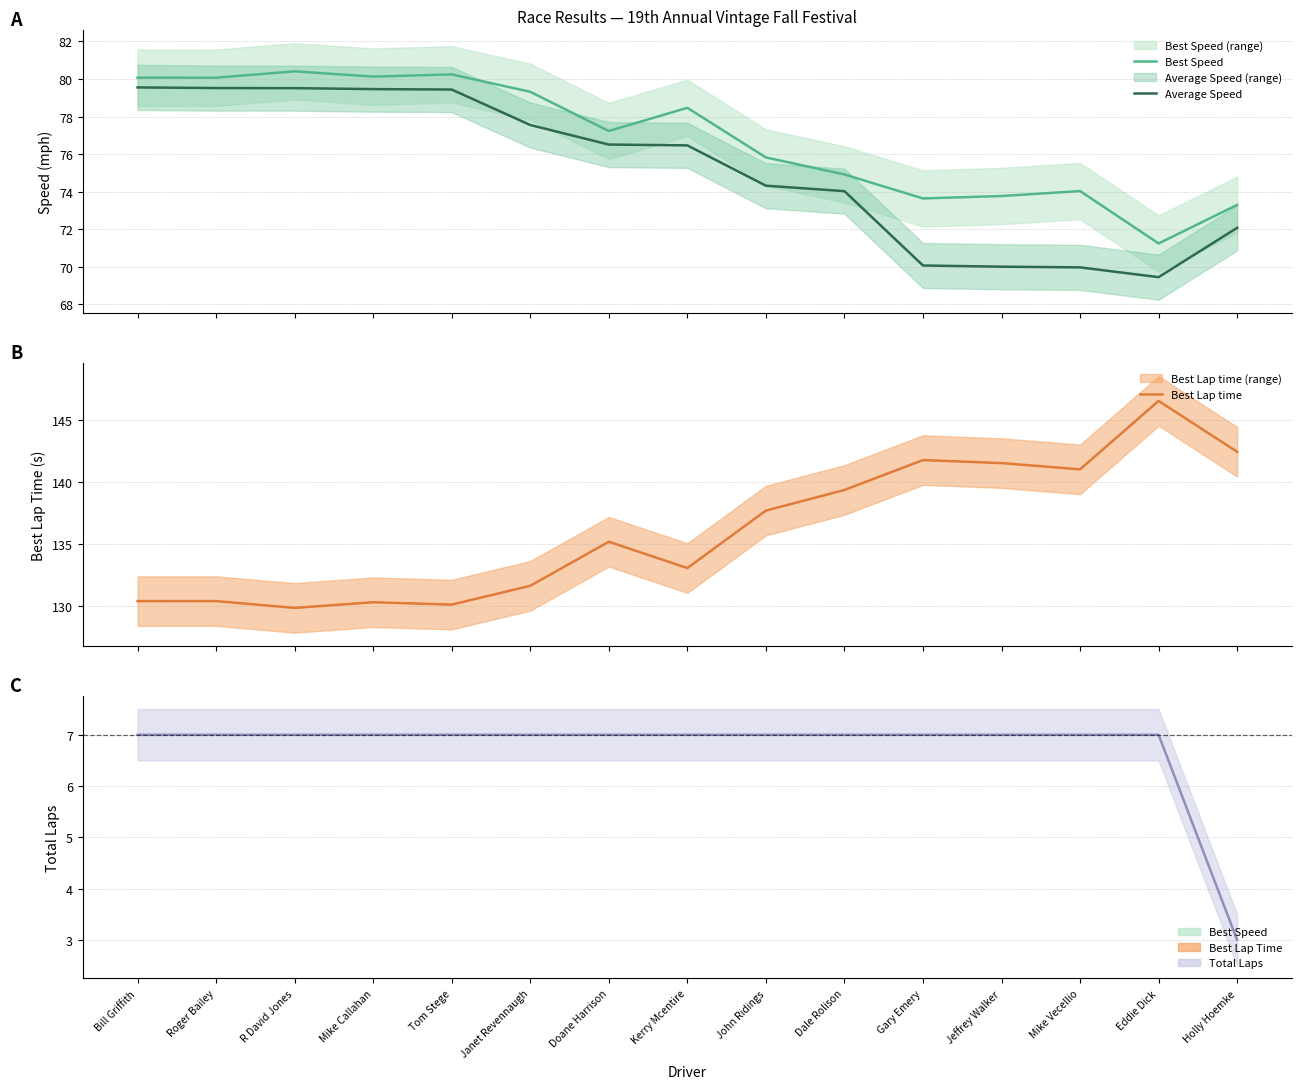

How many lines are shown in the chart?

4